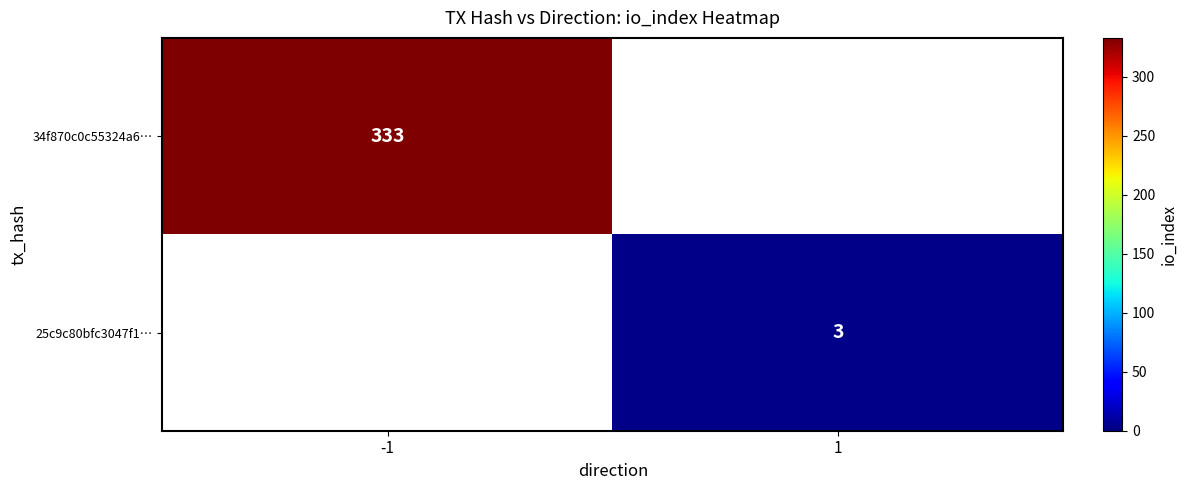

The 25c9c80bfc3047f1… series shows 1 at 1. True or false?

False